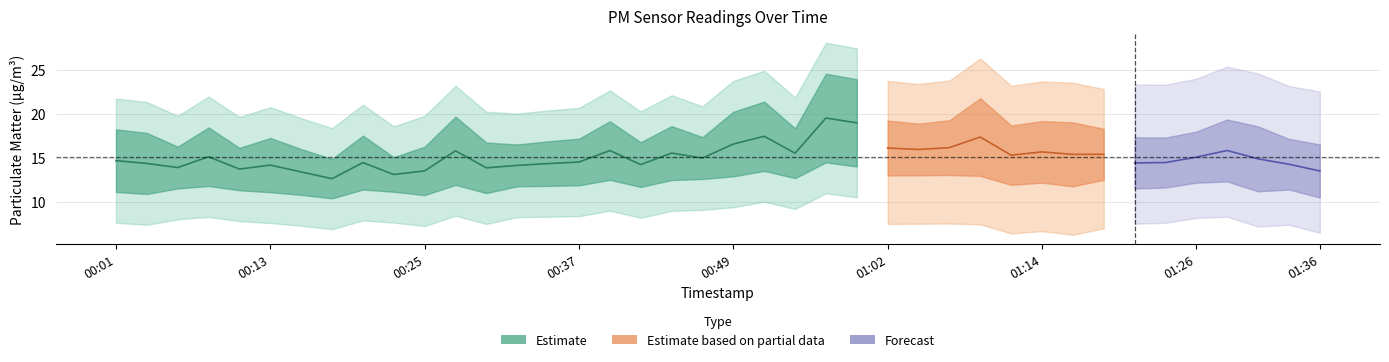

At how many categories does at least one series exceed 14?

40